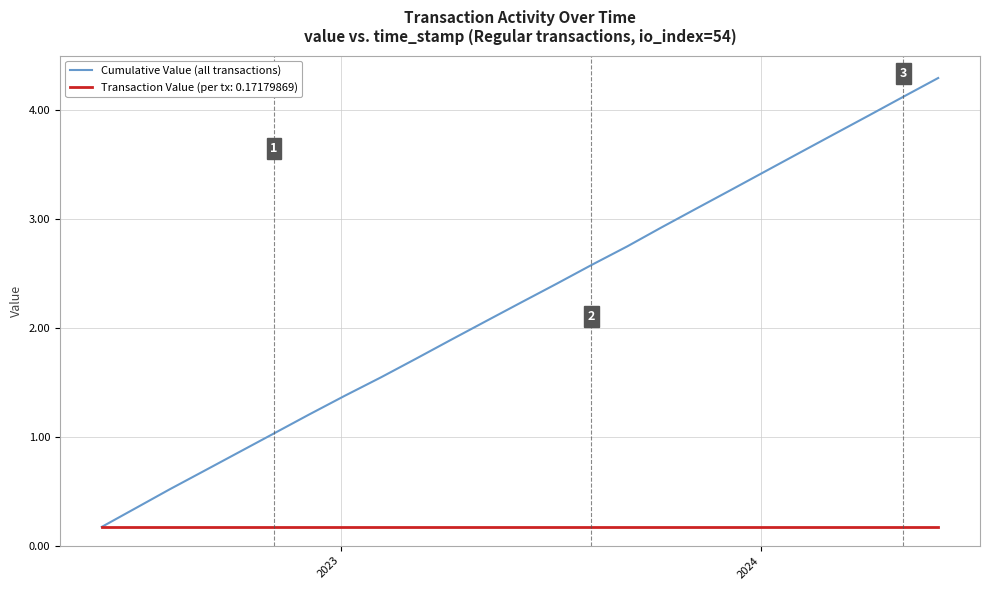

Which series has the largest range (max minus min)?

Cumulative Value (all transactions)